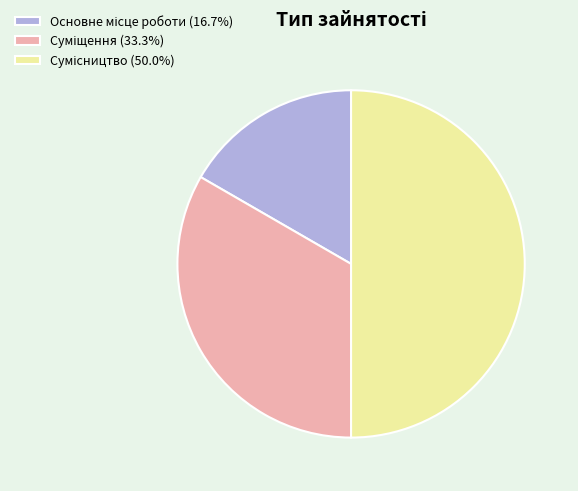

Does Суміщення account for over 50% of the chart?

No